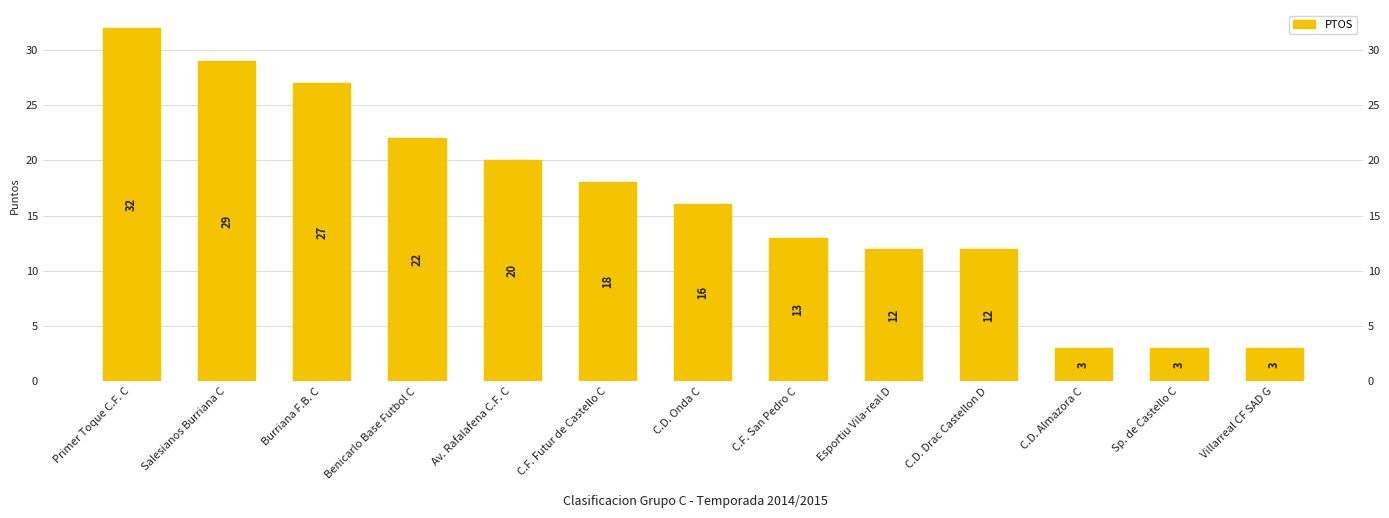

The chart shows a value of 13 at C.F. San Pedro C. True or false?

True